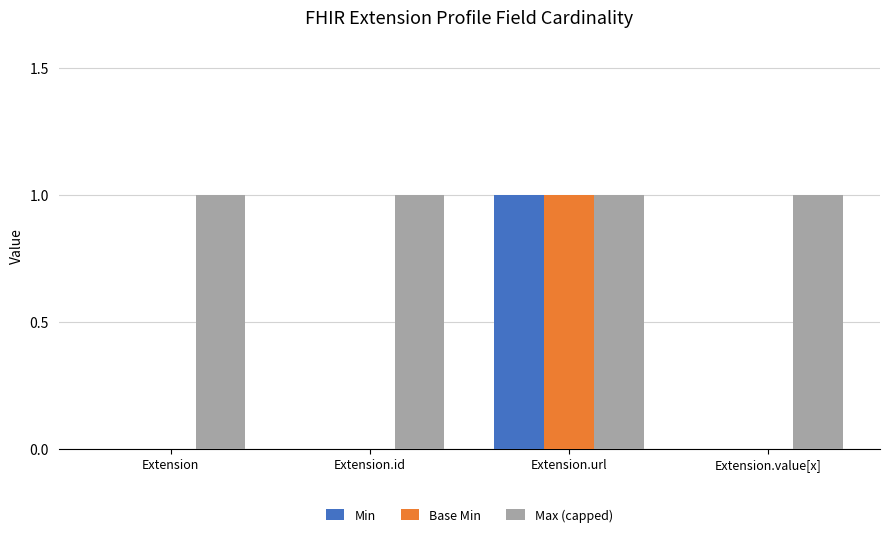

The Base Min series shows 0 at Extension.id. True or false?

True